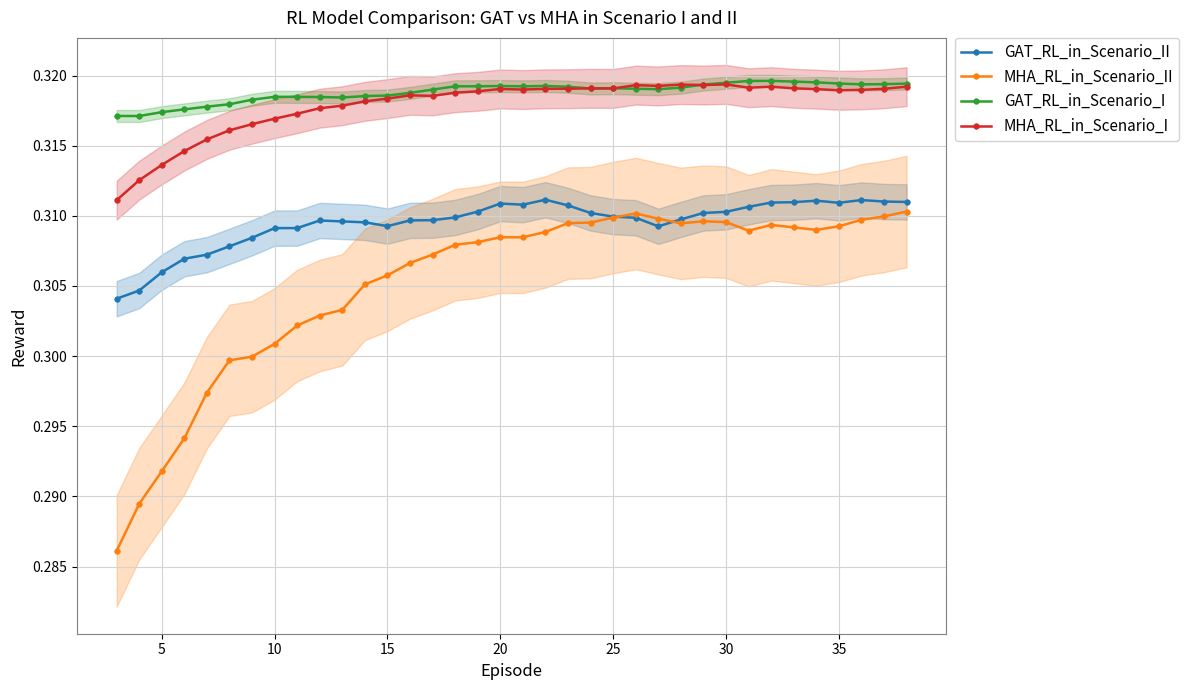

What are all the series names shown in the legend?

GAT_RL_in_Scenario_II, MHA_RL_in_Scenario_II, GAT_RL_in_Scenario_I, MHA_RL_in_Scenario_I